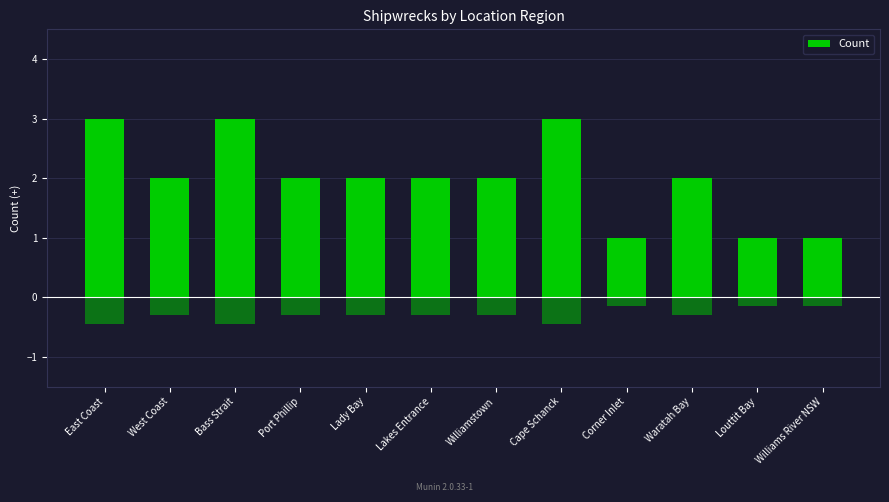

What is the smallest value displayed?

1